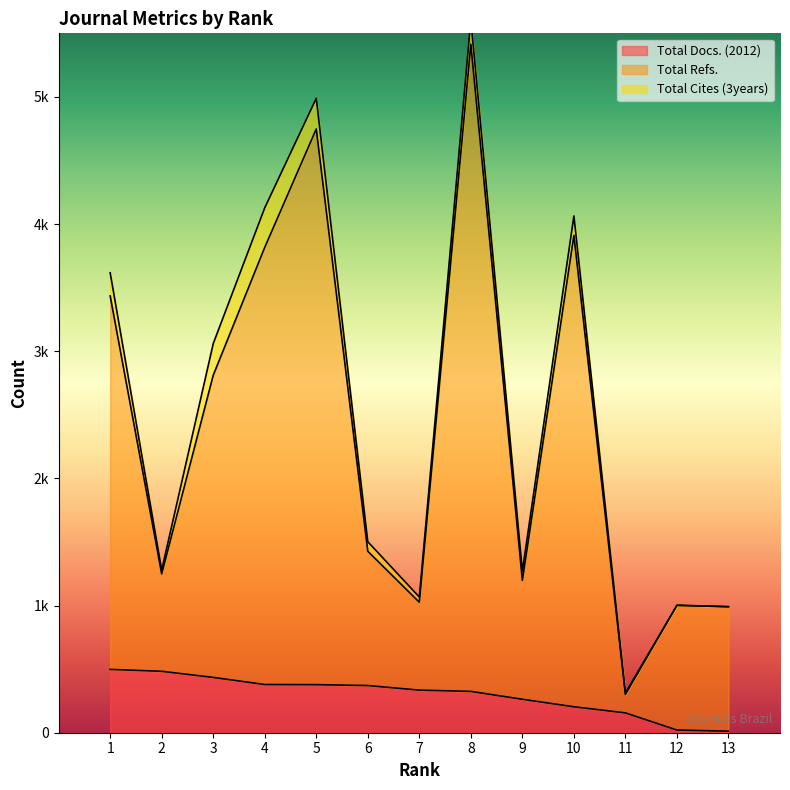

Does the chart display data point markers on the line(s)?

No